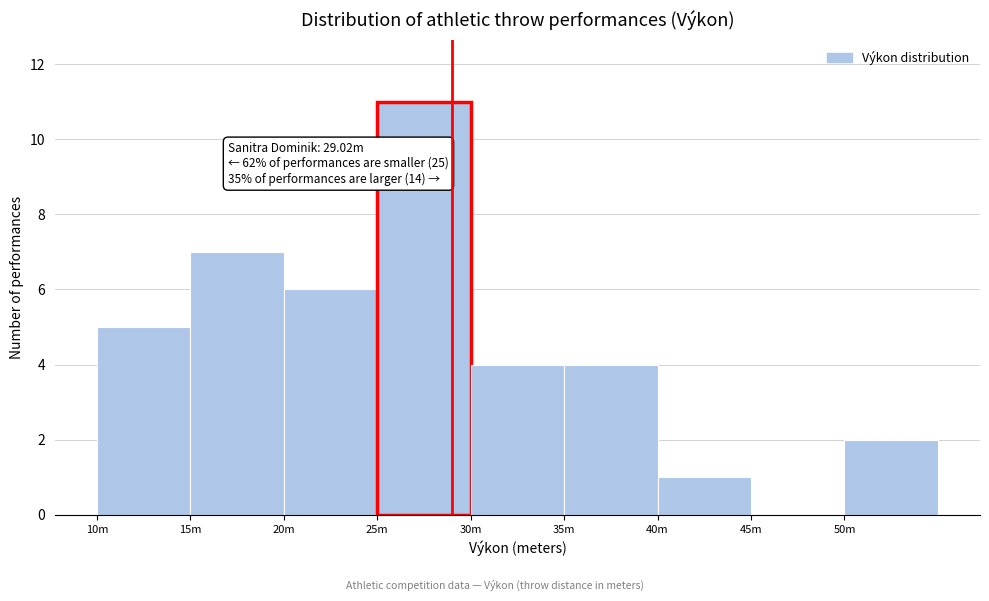

Reading left to right, list all the values displayed in this chart.

10m=5	15m=7	20m=6	25m=11	30m=4	35m=4	40m=1	45m=0	50m=2